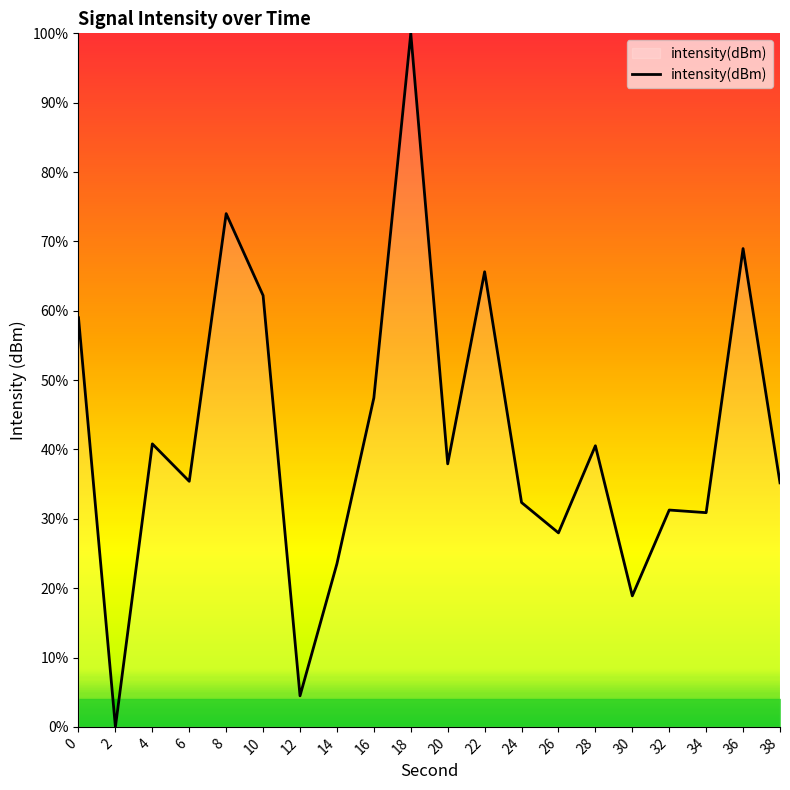

How many distinct data groups are displayed?

1